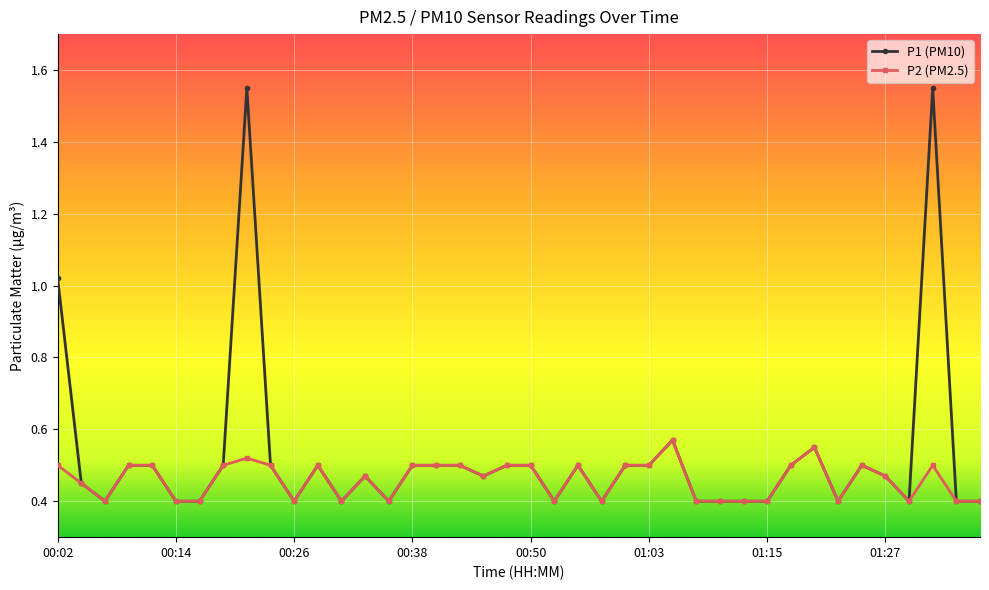

How many data points does each series have?

40